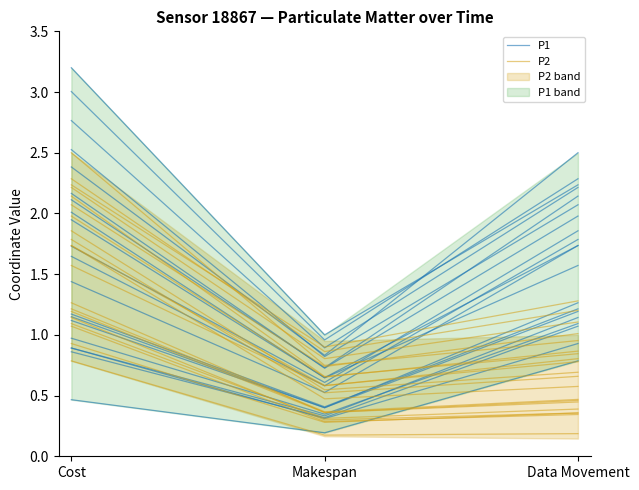

Which series has the largest total across all categories?

P1